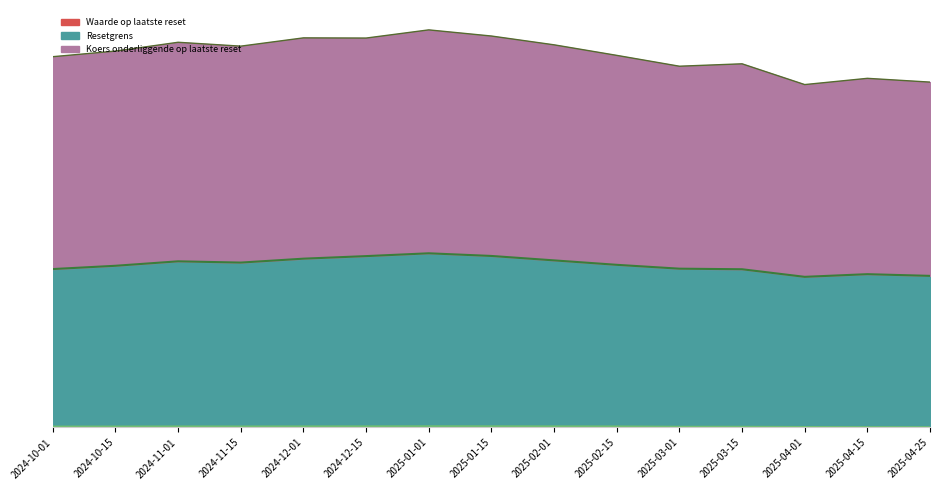

Reading left to right, transcribe all the data shown in this chart.

Waarde op laatste reset: 2024-10-01=0.6	2024-10-15=0.7	2024-11-01=0.7	2024-11-15=0.7	2024-12-01=0.7	2024-12-15=0.8	2025-01-01=0.8	2025-01-15=0.8	2025-02-01=0.7	2025-02-15=0.7	2025-03-01=0.5	2025-03-15=0.5	2025-04-01=0.4	2025-04-15=0.3	2025-04-25=0.3
Resetgrens: 2024-10-01=90.8	2024-10-15=92.7	2024-11-01=95.2	2024-11-15=94.5	2024-12-01=96.7	2024-12-15=98.2	2025-01-01=99.8	2025-01-15=98.3	2025-02-01=95.7	2025-02-15=93.2	2025-03-01=91.0	2025-03-15=90.7	2025-04-01=86.3	2025-04-15=87.8	2025-04-25=86.9
Koers onderliggende op laatste reset: 2024-10-01=212.4	2024-10-15=215.7	2024-11-01=220.7	2024-11-15=218.5	2024-12-01=223.2	2024-12-15=223.1	2025-01-01=227.8	2025-01-15=224.3	2025-02-01=219.2	2025-02-15=213.2	2025-03-01=207.0	2025-03-15=208.4	2025-04-01=196.5	2025-04-15=200.0	2025-04-25=197.9